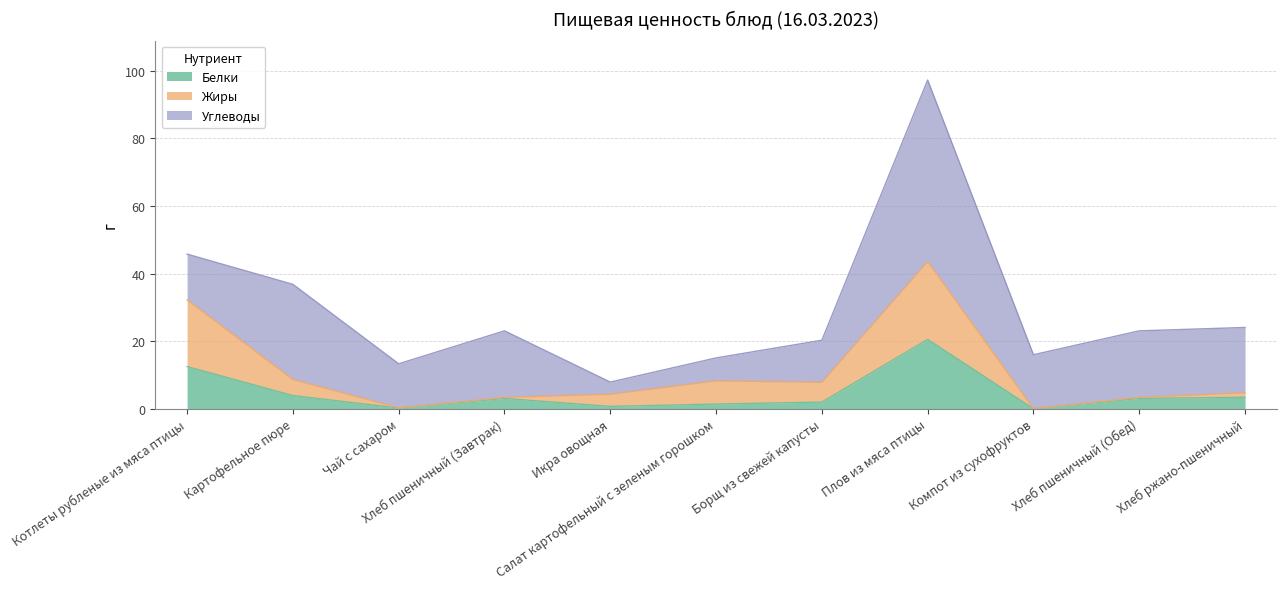

What is the maximum value for Белки?

20.5